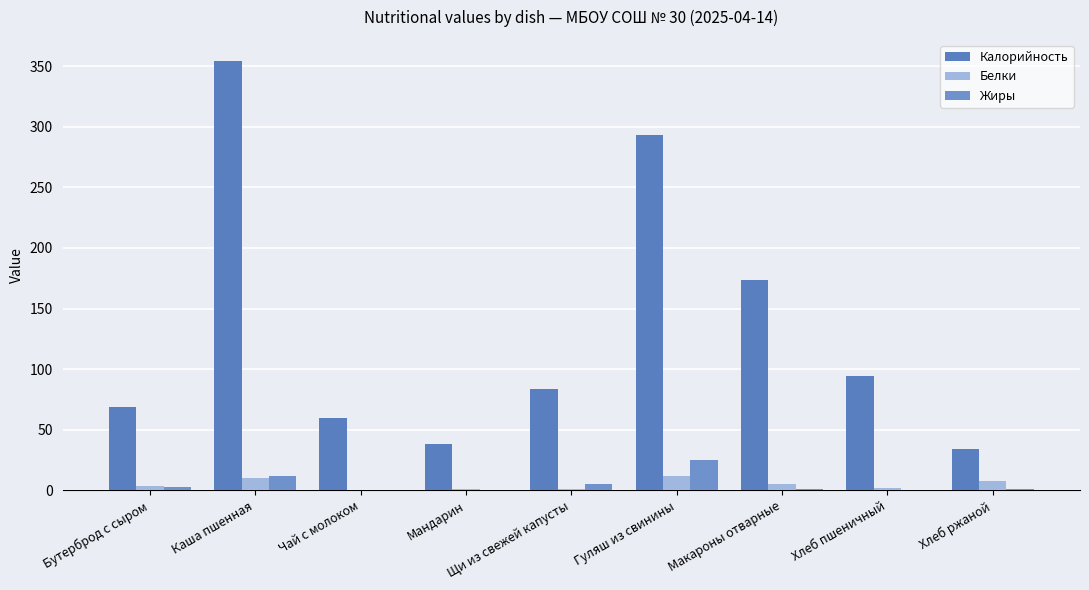

How many distinct data groups are displayed?

3